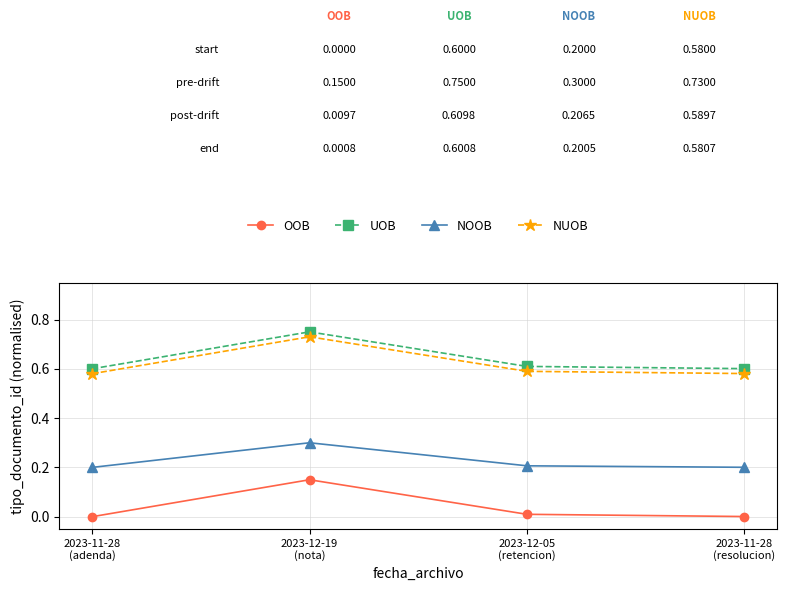

At which category does the chart reach its peak across all series?

2023-12-19
(nota)